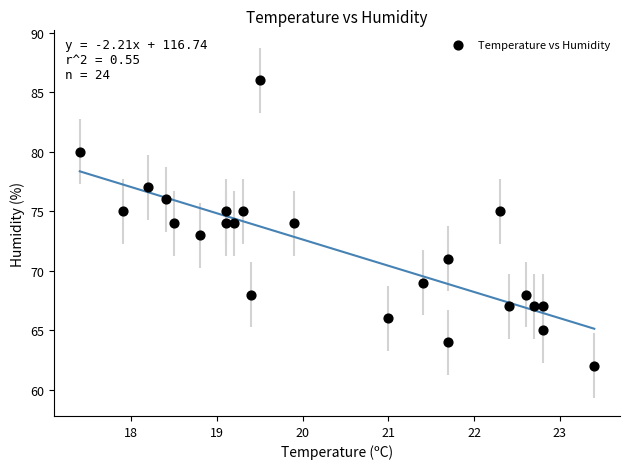

What is the range of Y values (max minus min)?

24